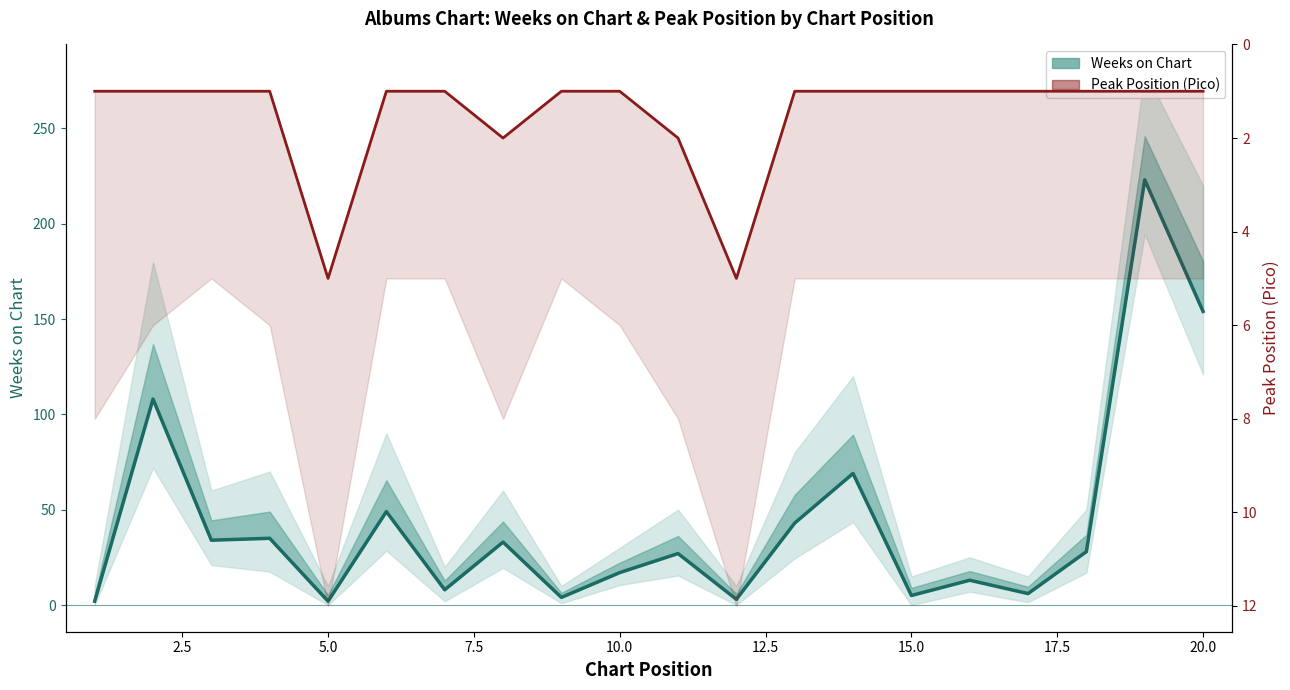

Which series has the largest range (max minus min)?

Weeks on Chart